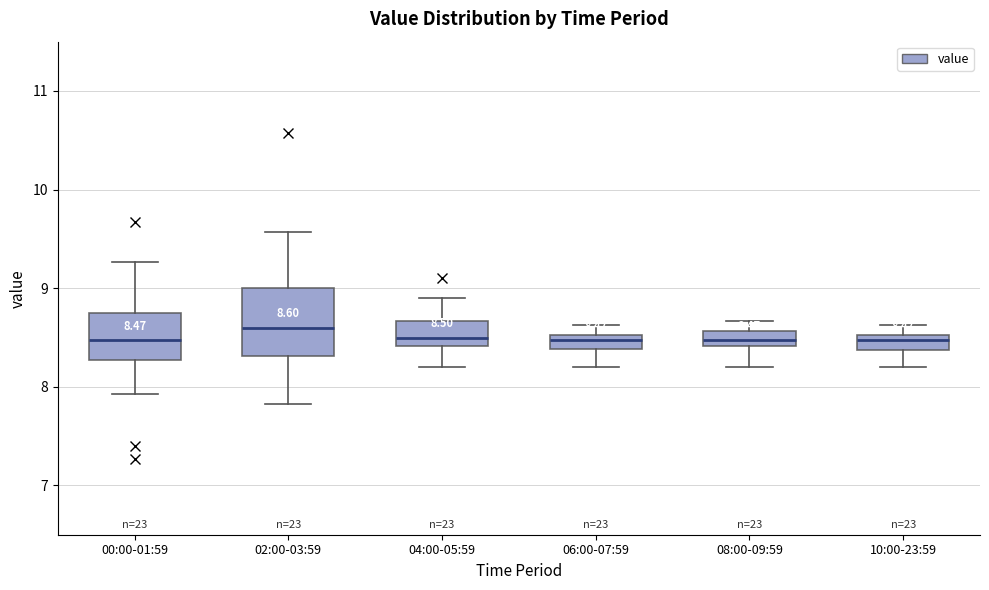

Comparing the boxes themselves (not the whiskers), which one is the tallest?

02:00-03:59